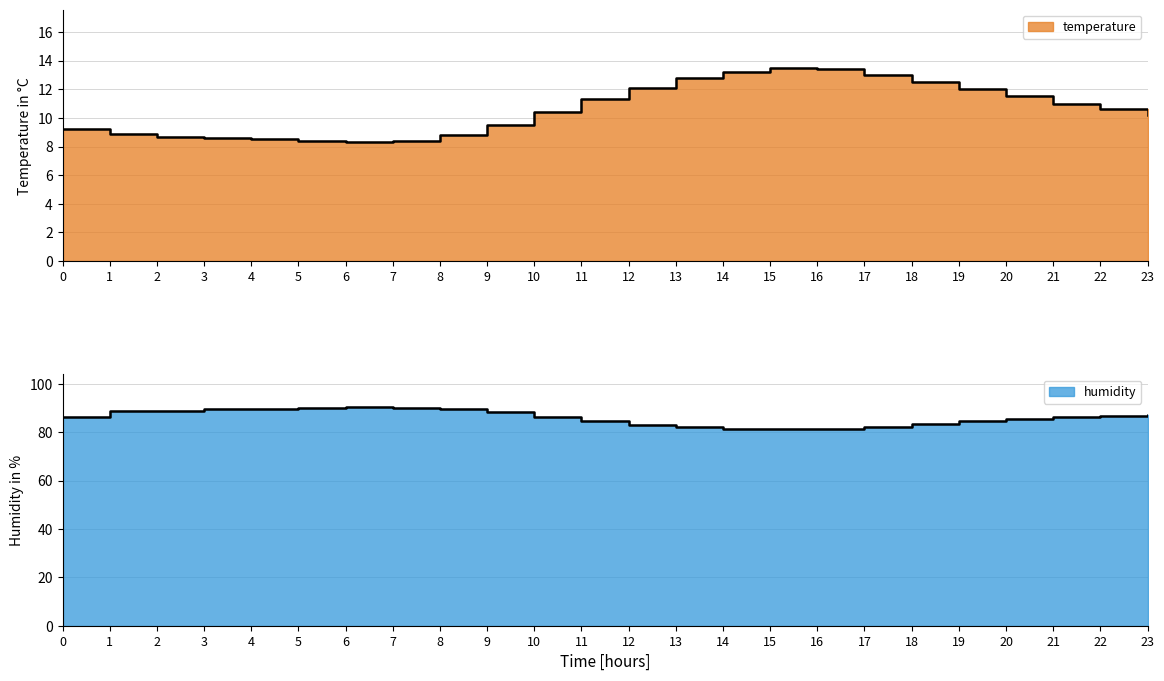

How many series are shown in this chart?

2